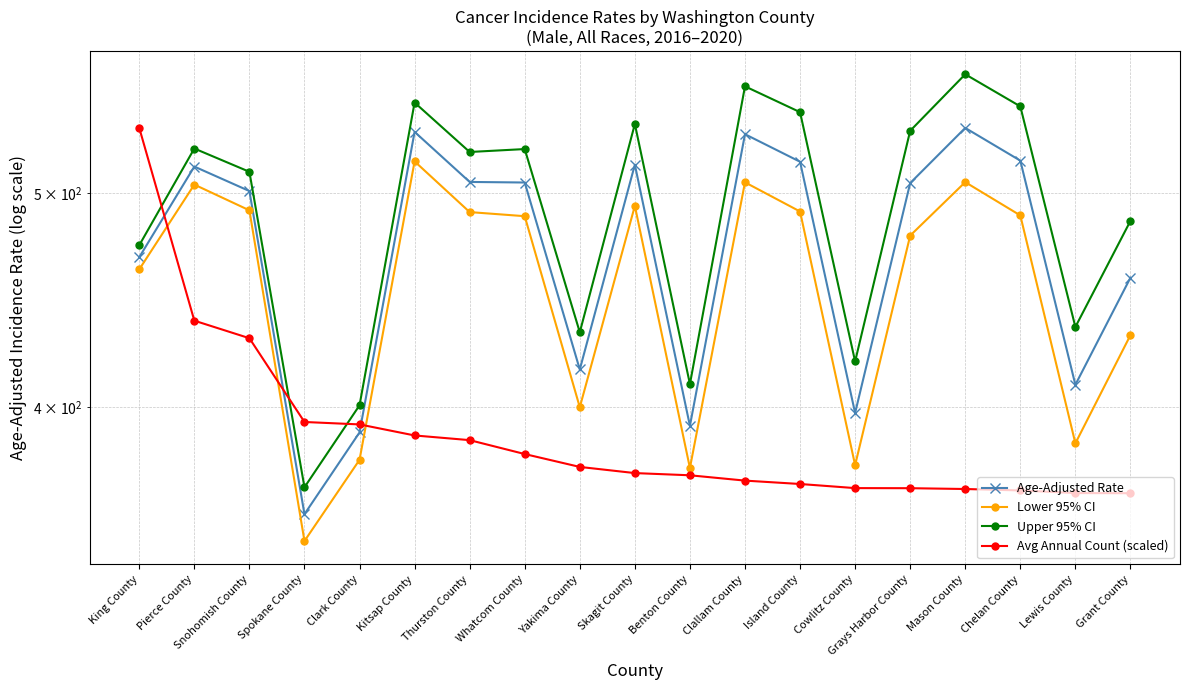

List the series in order of their overall mean, lowest first.

Avg Annual Count (scaled), Lower 95% CI, Age-Adjusted Rate, Upper 95% CI